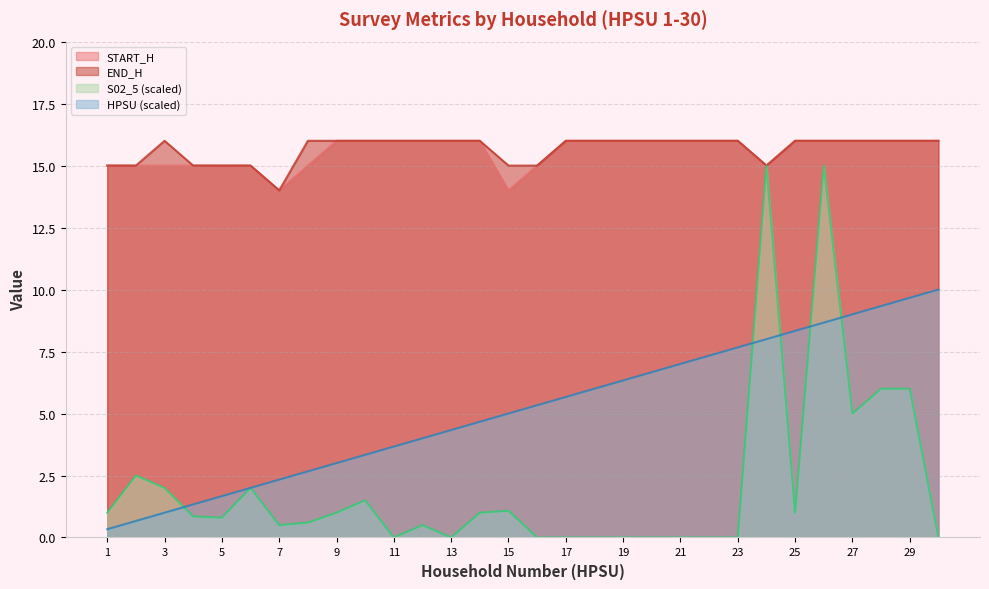

Rank the series at 20 from lowest to highest value.

S02_5, HPSU, START_H, END_H